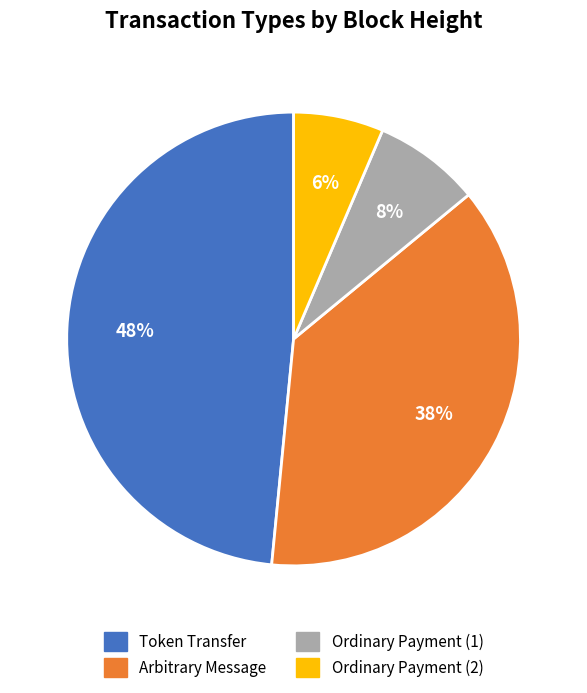

Does any single category account for the majority?

No